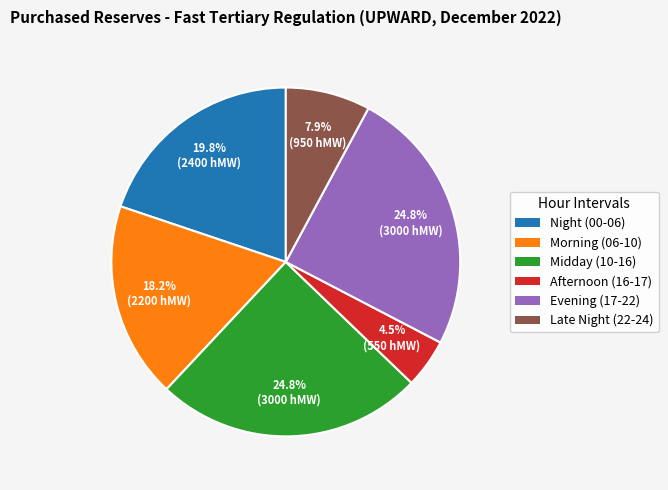

Is there a majority slice in this chart?

No